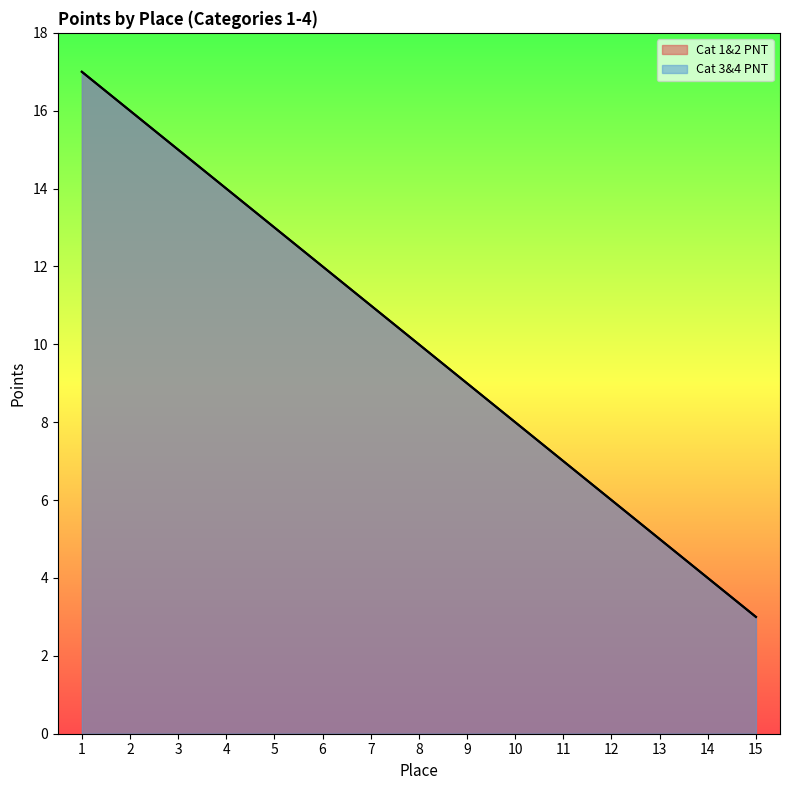

Is the value of Cat 3&4 PNT at 4 greater than the value of Cat 1&2 PNT at 13?

Yes